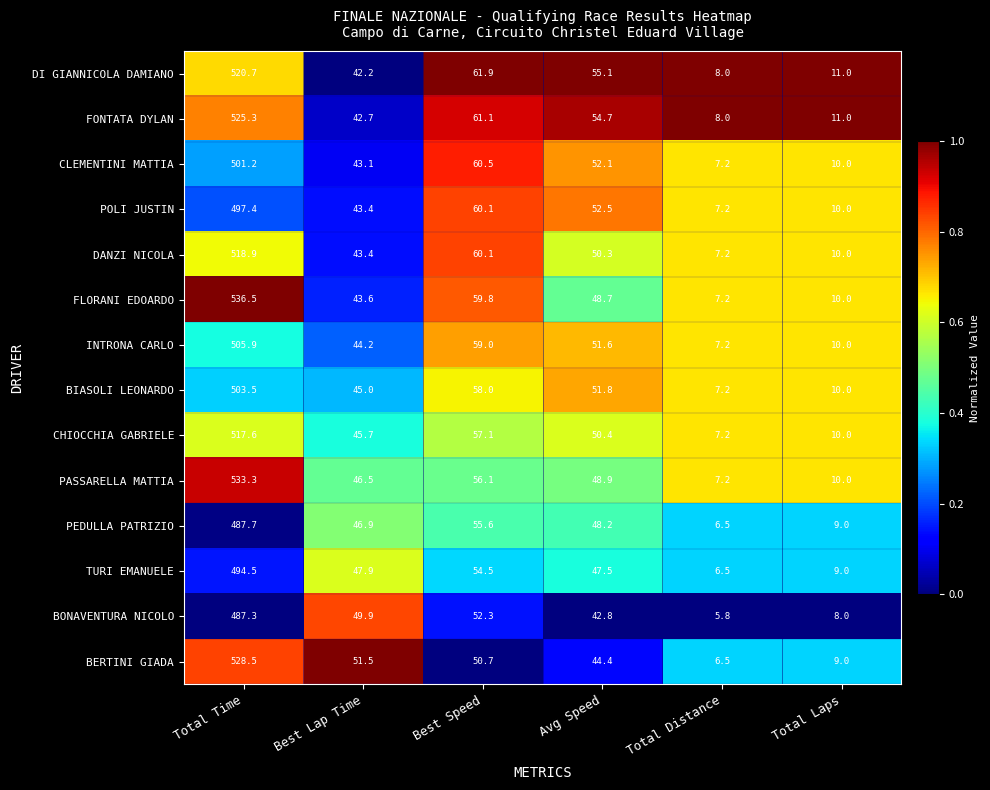

At which label does DANZI NICOLA first exceed 50?

Total Time